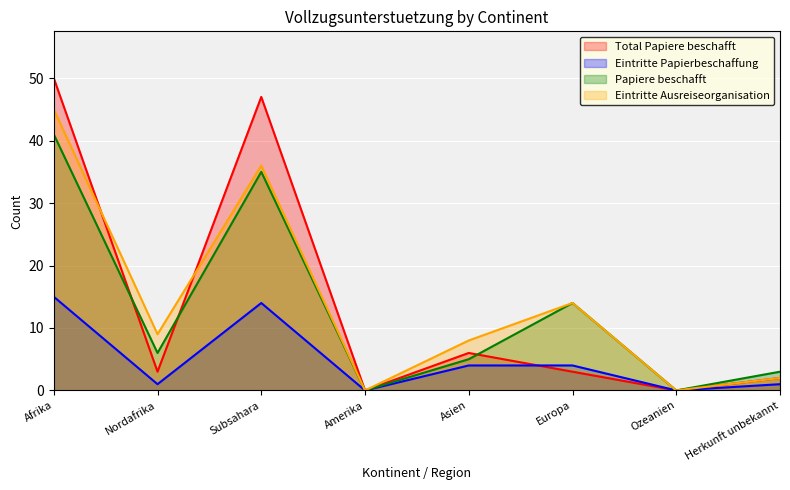

Which label corresponds to the largest value in the chart?

Afrika